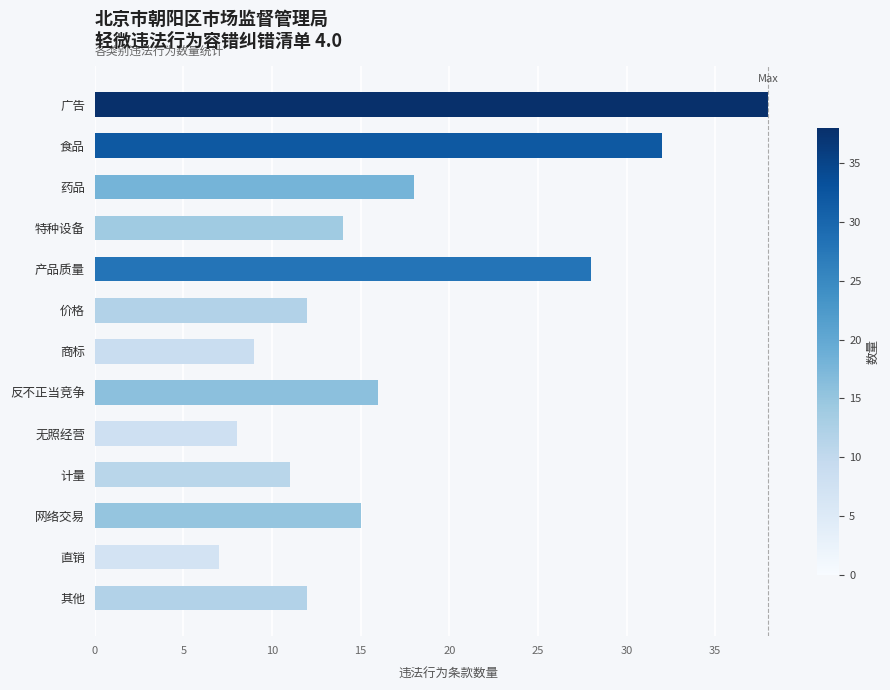

Are the bars grouped side by side (vs. stacked)?

No